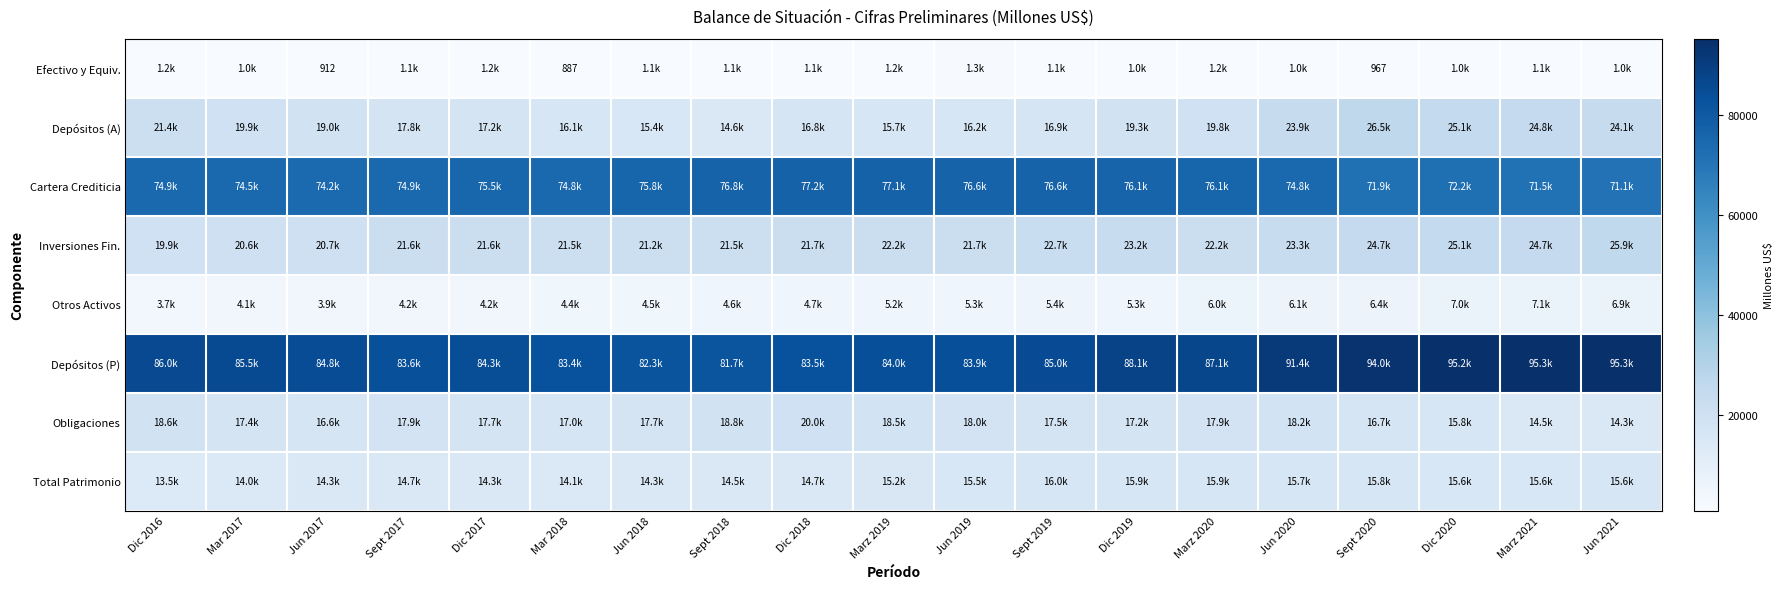

The value of Inversiones Fin. at Mar 2017 is 20557.0. True or false?

True